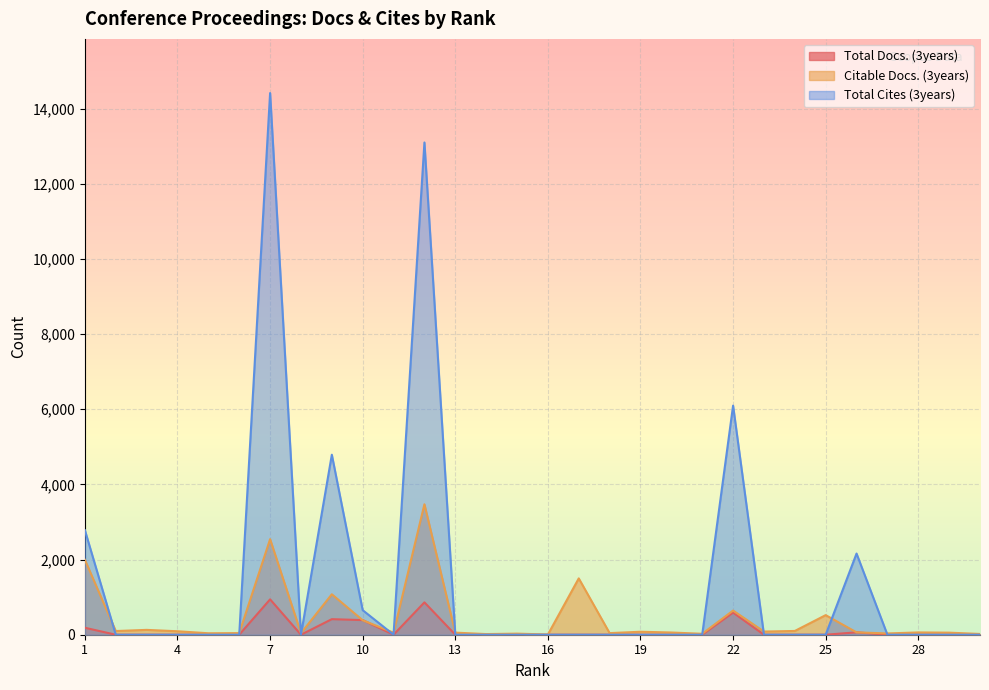

How many data points in Citable Docs. (3years) are above 63?

14